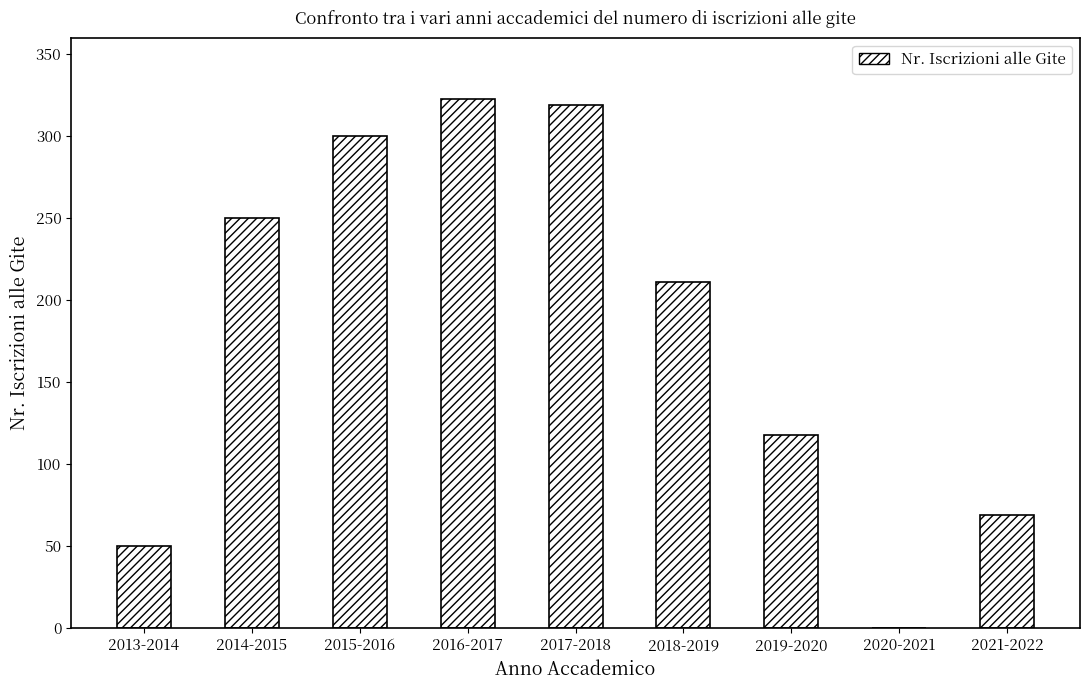

How many categories are shown in the chart?

9